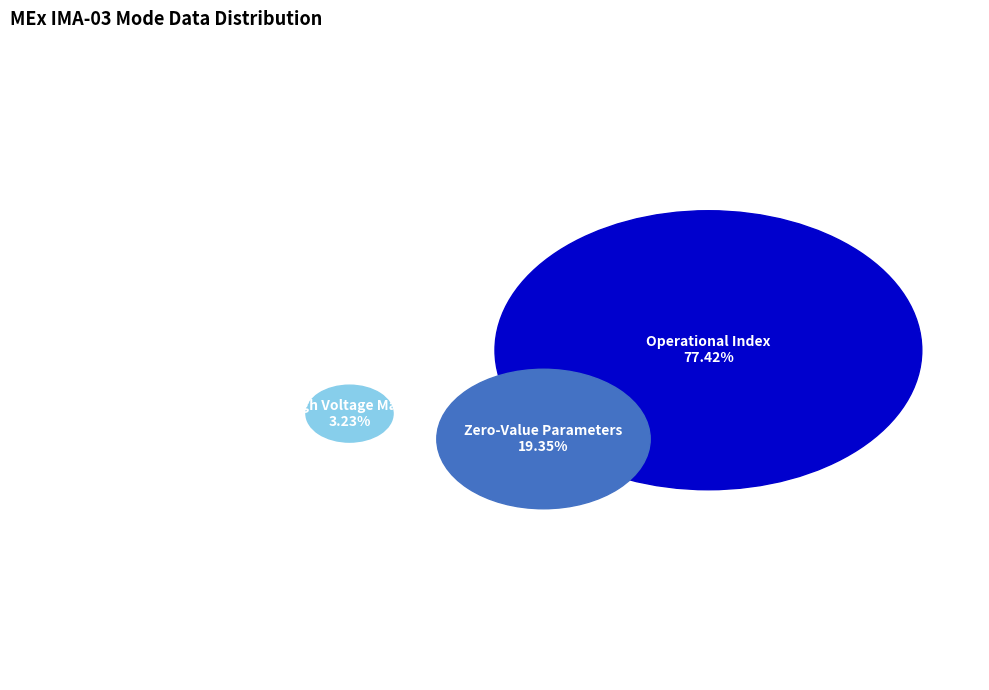

Is it true that Energy Cycle Mode is 1% of the pie?

False